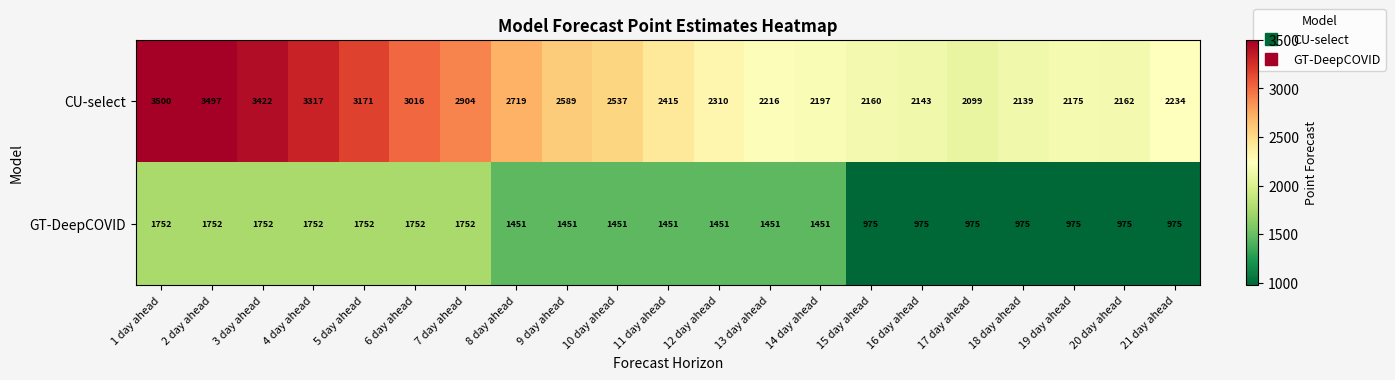

Is the value of CU-select at 19 day ahead greater than the value of GT-DeepCOVID at 11 day ahead?

Yes